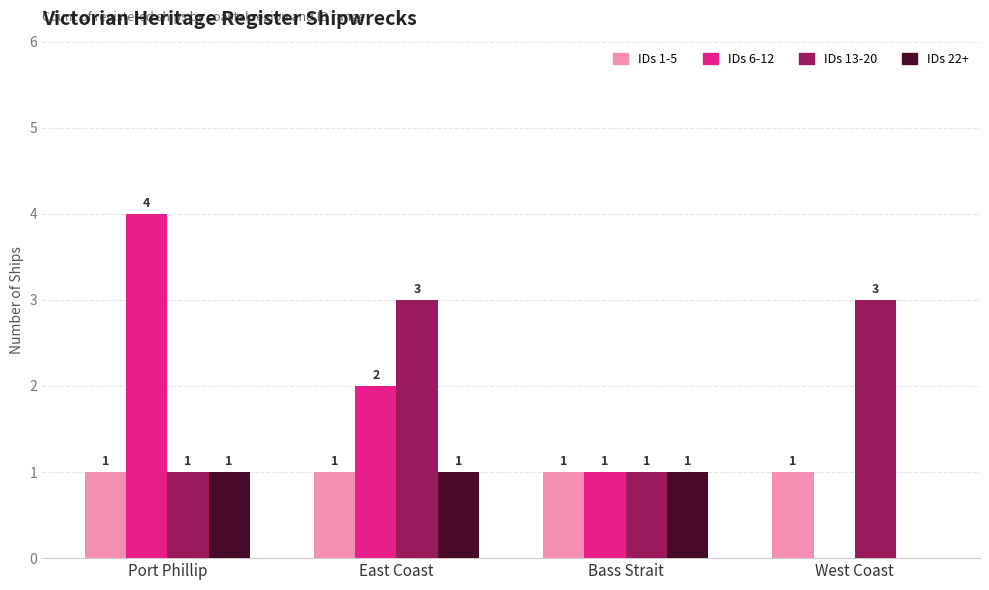

What are all the series names shown in the legend?

IDs 1-5, IDs 6-12, IDs 13-20, IDs 22+